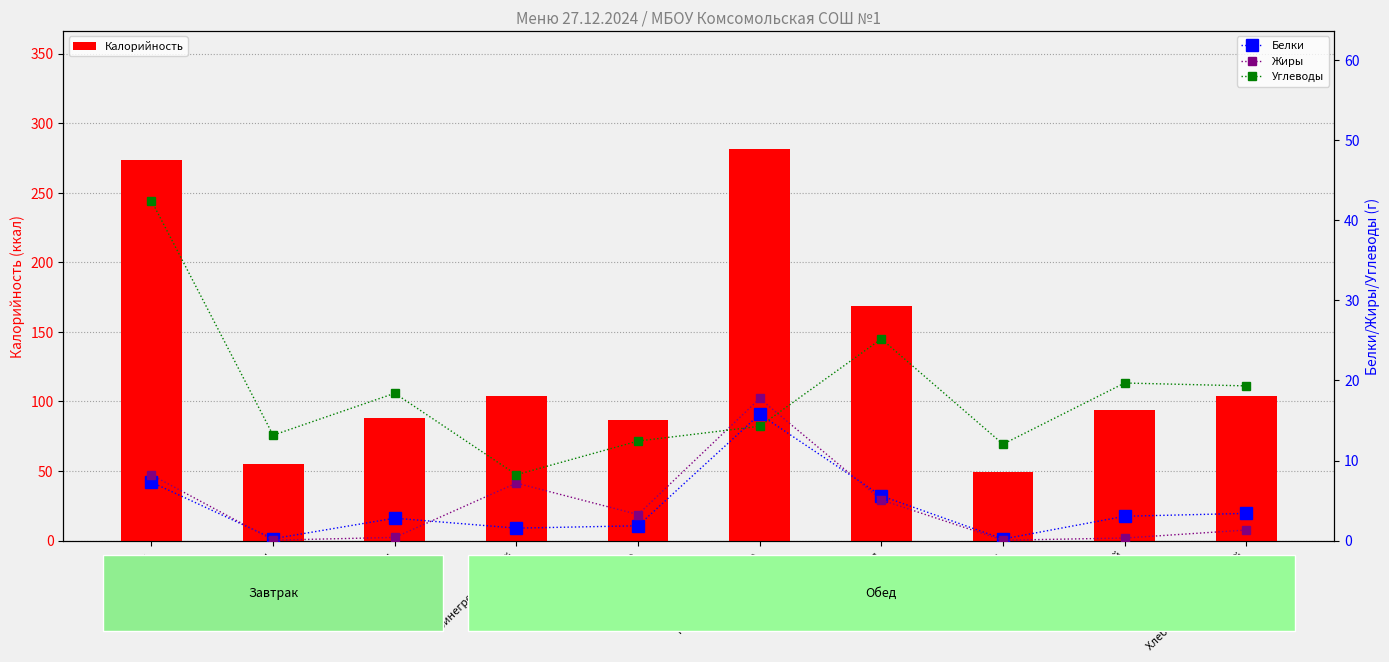

Reading right to left, list all the values displayed in this chart.

Калорийность: Хлеб ржано-пшеничный=103.6	Хлеб пшеничный=94.0	Чай с сахаром=49.4	Каша гречневая=168.6	Котлеты рубленные=281.7	Суп с вермишелью=86.5	Винегрет овощной=104.2	Джем=88.0	Чай с лимоном=54.7	Блины=273.6
Белки: Хлеб ржано-пшеничный=3.4	Хлеб пшеничный=3.0	Чай с сахаром=0.2	Каша гречневая=5.6	Котлеты рубленные=15.8	Суп с вермишелью=1.9	Винегрет овощной=1.6	Джем=2.8	Чай с лимоном=0.2	Блины=7.3
Жиры: Хлеб ржано-пшеничный=1.3	Хлеб пшеничный=0.3	Чай с сахаром=0.1	Каша гречневая=5.1	Котлеты рубленные=17.8	Суп с вермишелью=3.3	Винегрет овощной=7.2	Джем=0.4	Чай с лимоном=0.1	Блины=8.2
Углеводы: Хлеб ржано-пшеничный=19.3	Хлеб пшеничный=19.7	Чай с сахаром=12.0	Каша гречневая=25.2	Котлеты рубленные=14.3	Суп с вермишелью=12.4	Винегрет овощной=8.2	Джем=18.4	Чай с лимоном=13.2	Блины=42.4